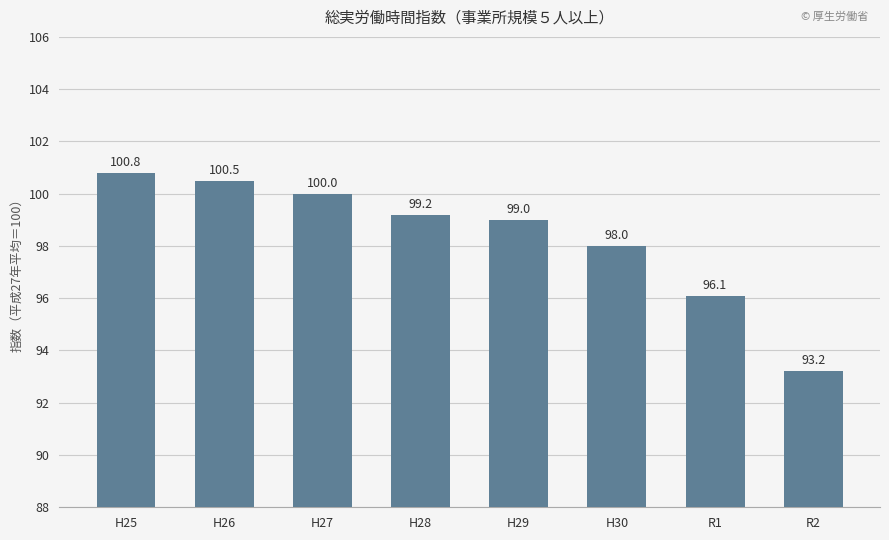

What is the maximum value shown in the chart?

100.8